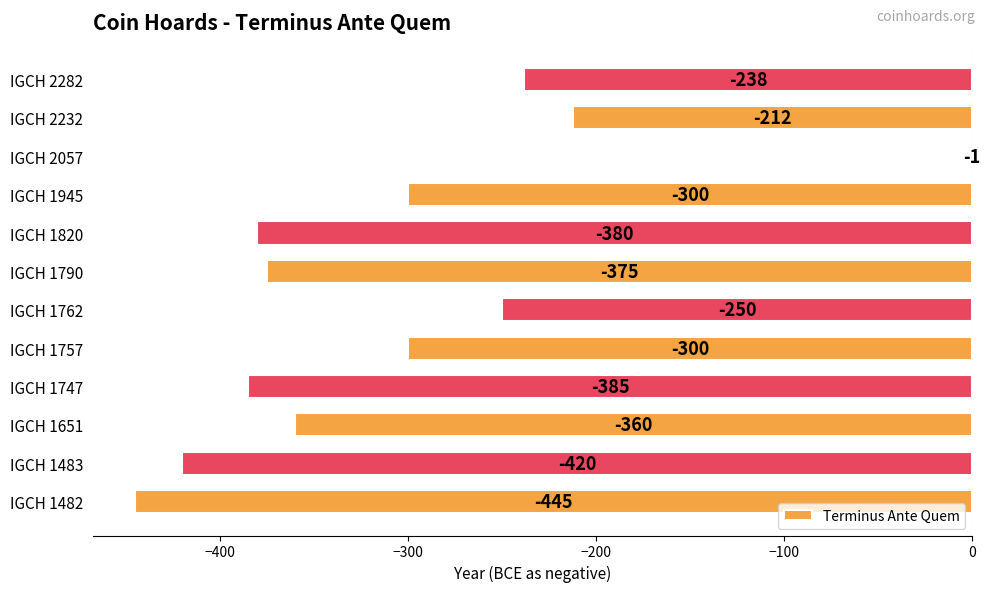

Between IGCH 1762 and IGCH 1820, which is larger?

IGCH 1762